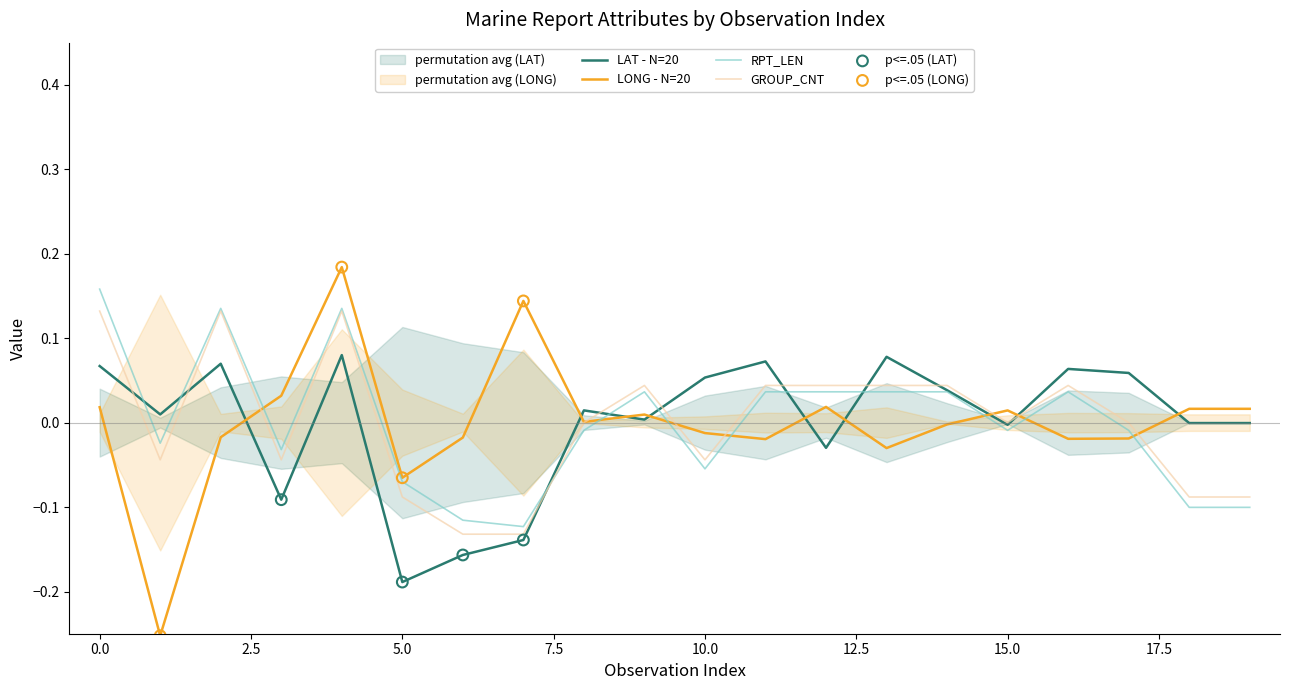

Is the value of LONG at 14 greater than the value of GROUP_CNT at 2?

No